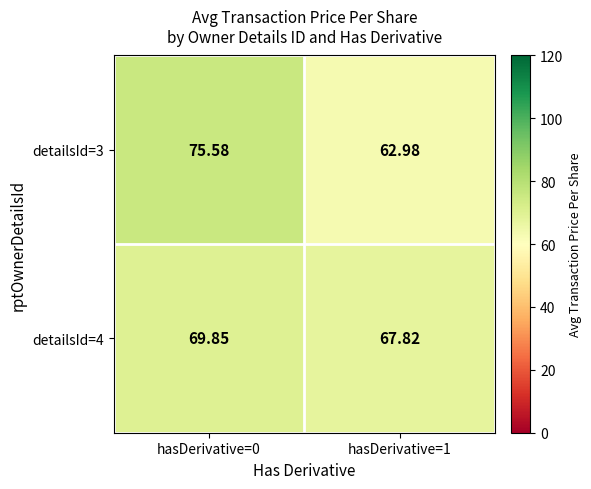

Is the value of detailsId=3 at hasDerivative=0 greater than the value of detailsId=4 at hasDerivative=1?

Yes